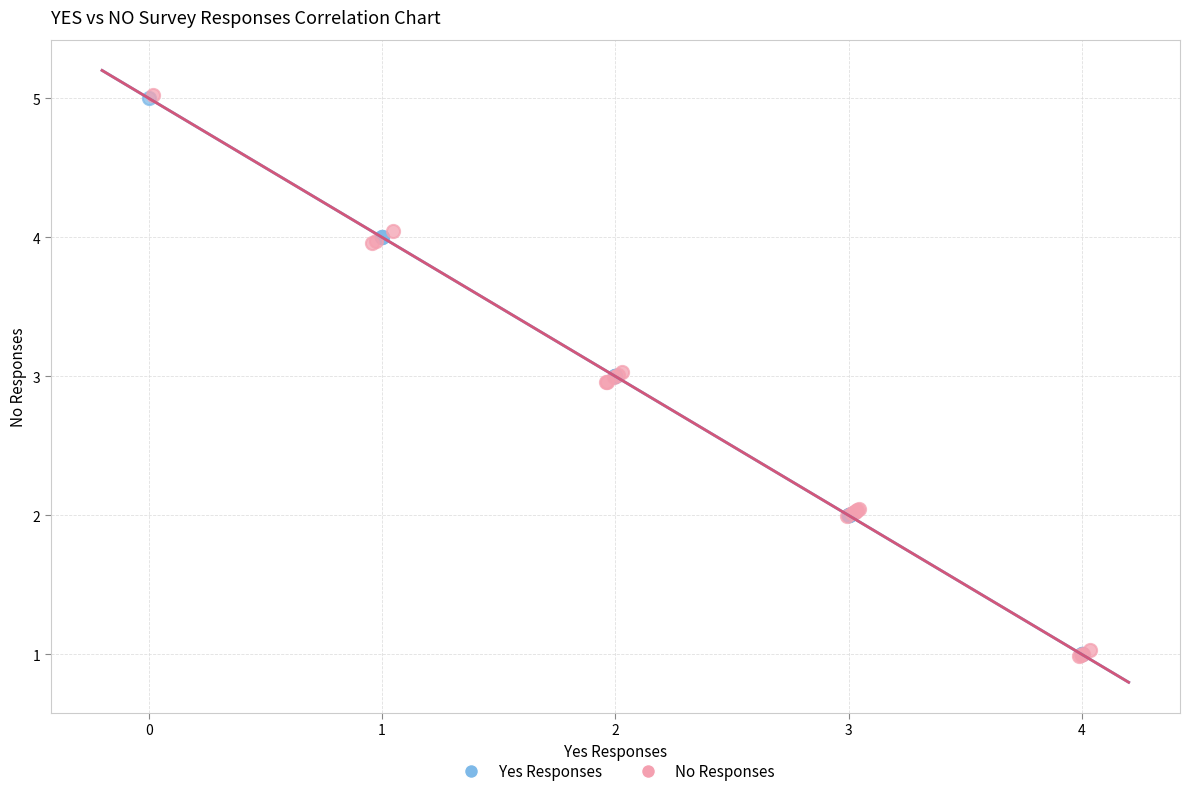

What are all the series names shown in the legend?

Yes Responses, No Responses